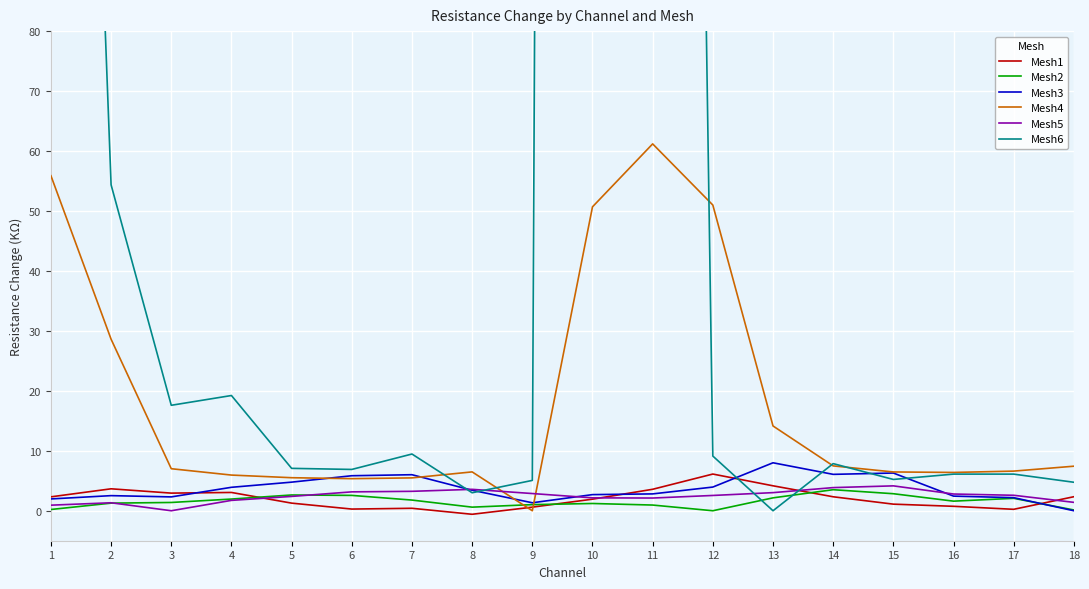

How many lines are shown in the chart?

6